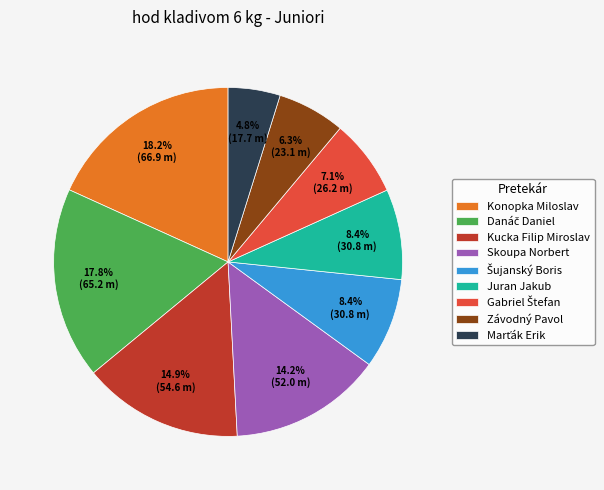

Combined, do Kucka Filip Miroslav and Skoupa Norbert account for over 50%?

No